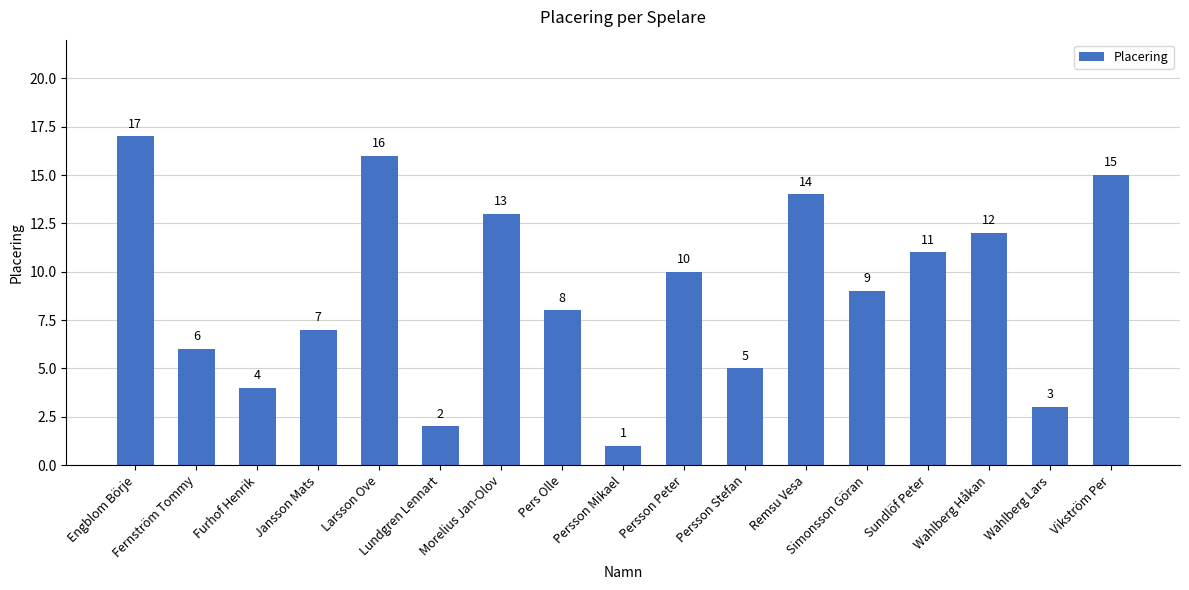

What is the change in value from Engblom Börje to Simonsson Göran?

-8